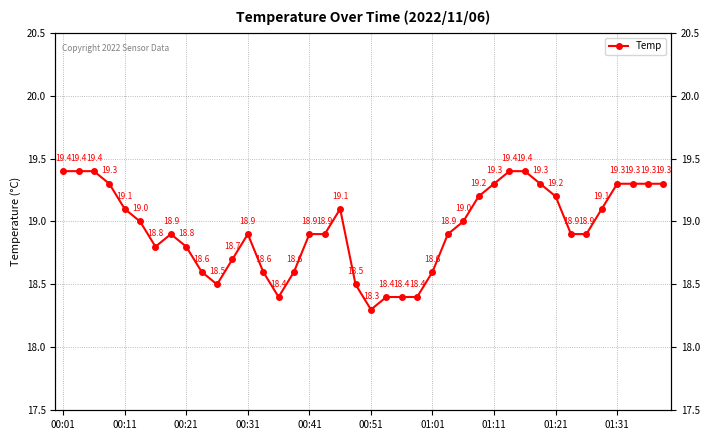

What is the approximate value at 30?

19.4